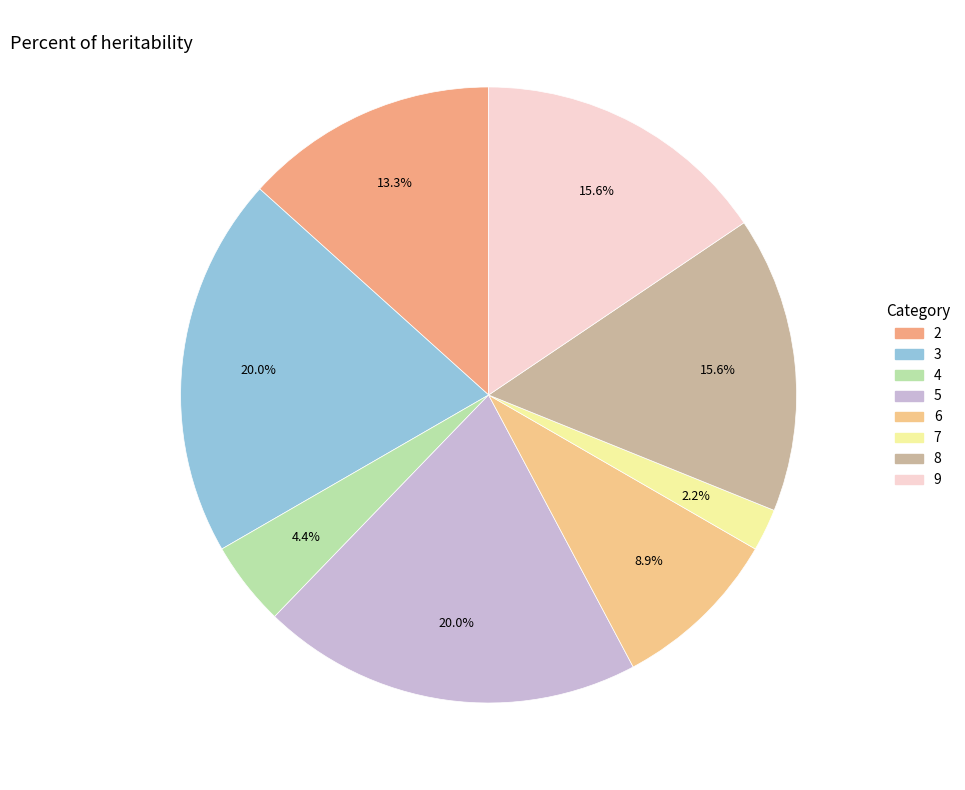

How many segments does this pie chart have?

8